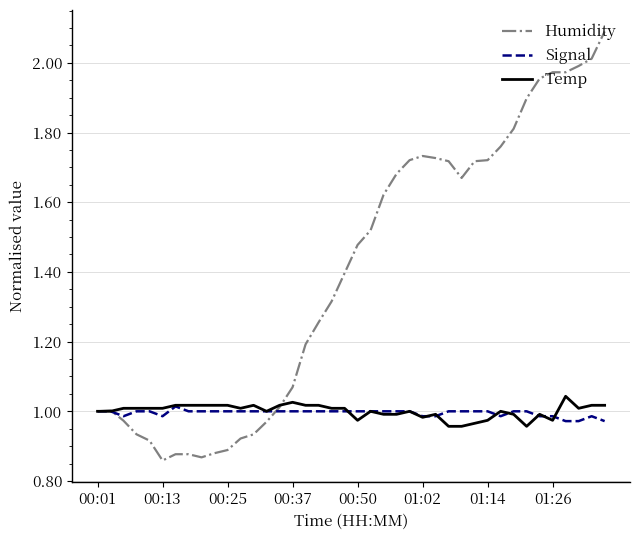

Which series has the largest range (max minus min)?

Humidity